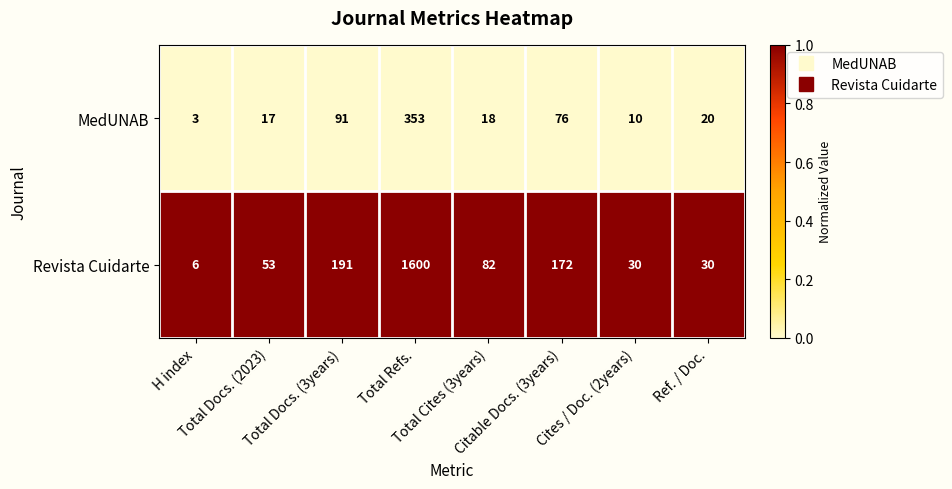

Which series has the largest total across all categories?

Revista Cuidarte